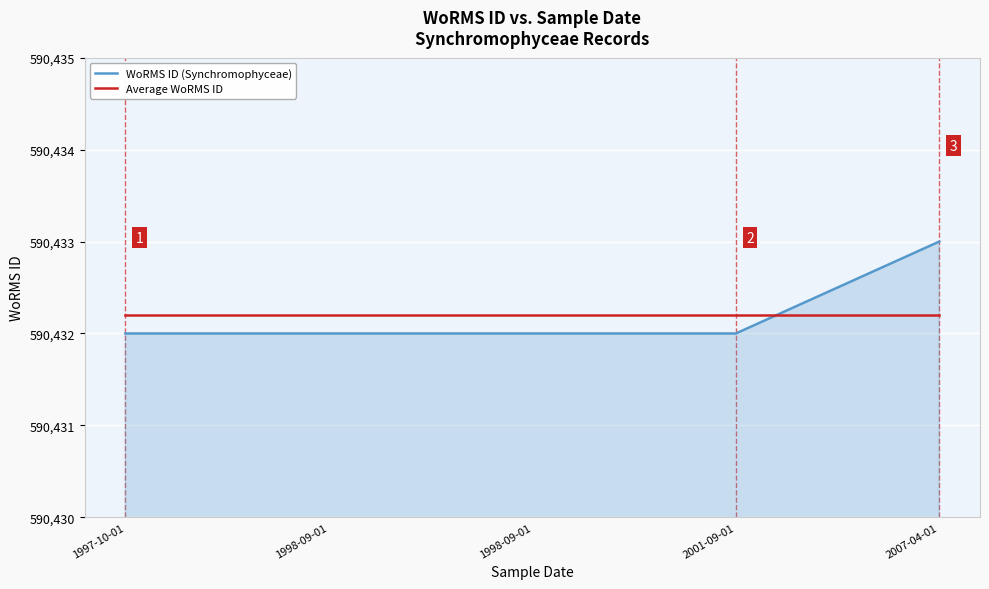

What is the value of the Average WoRMS ID point at the 1st from the left?

590432.2